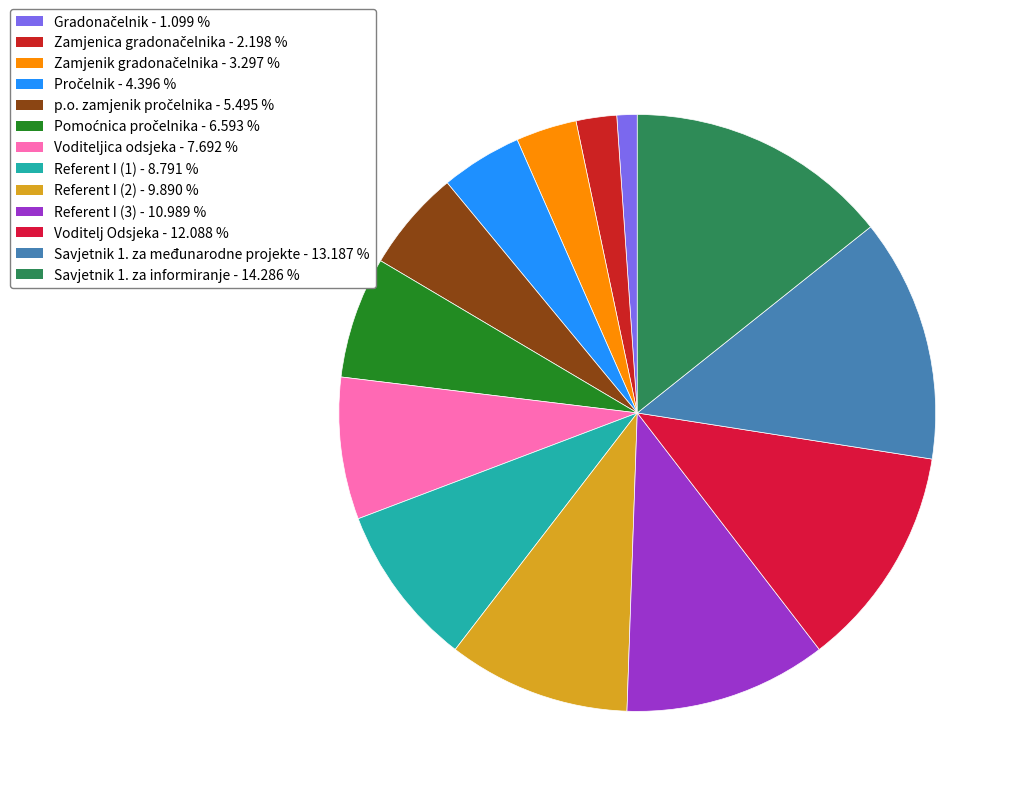

True or false: Savjetnik 1. za informiranje accounts for 14% of the total.

True